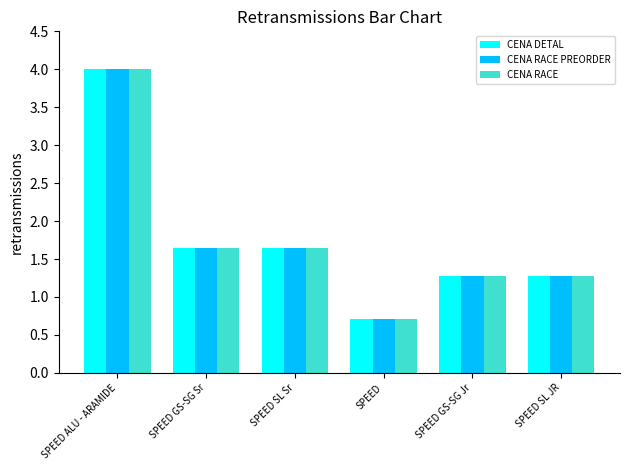

What position from the left is SPEED GS-SG Jr?

5